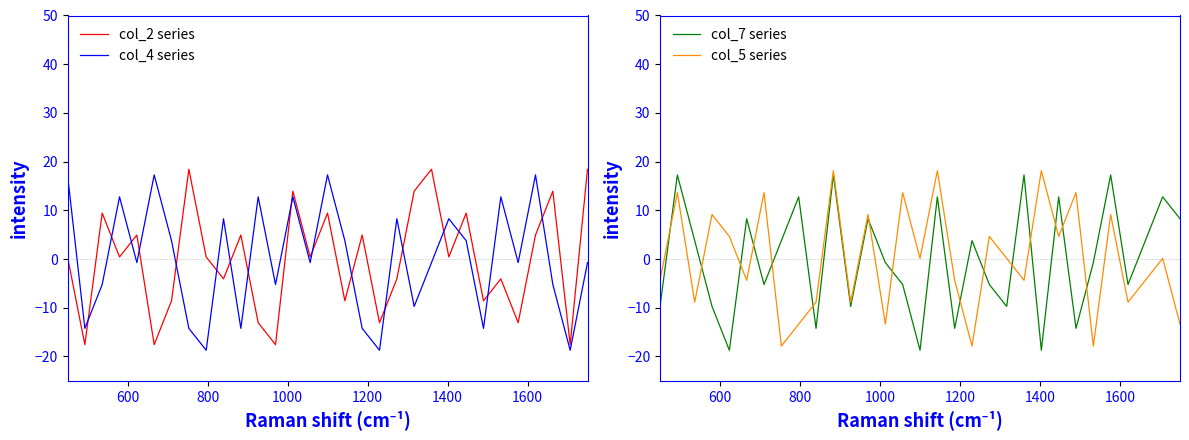

True or false: col_2 series and col_4 series intersect in this chart.

True